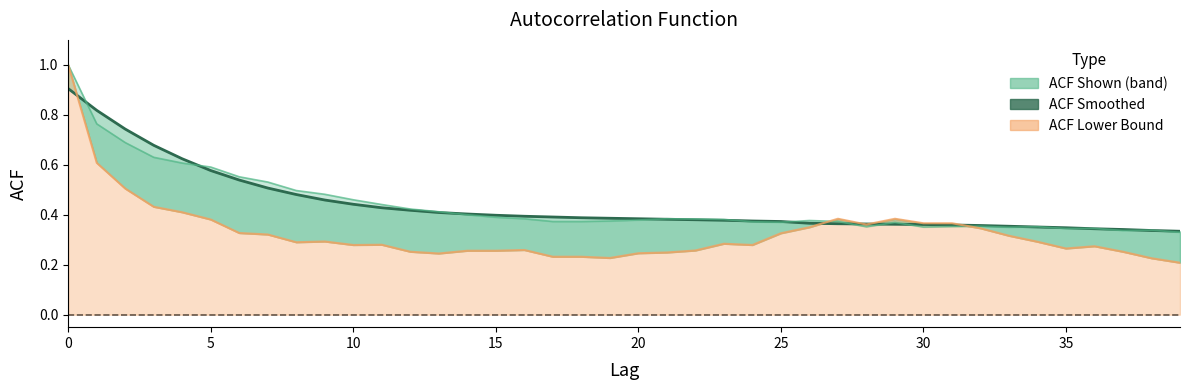

Reading left to right, extract all data points from this chart.

acf_shown: 1.0	0.8	0.7	0.6	0.6	0.6	0.6	0.5	0.5	0.5	0.5	0.4	0.4	0.4	0.4	0.4	0.4	0.4	0.4	0.4	0.4	0.4	0.4	0.4	0.4	0.4	0.4	0.4	0.4	0.4	0.4	0.4	0.4	0.3	0.4	0.3	0.3	0.3	0.3	0.3
acf_shown_smooth: 0.9	0.8	0.7	0.7	0.6	0.6	0.5	0.5	0.5	0.5	0.4	0.4	0.4	0.4	0.4	0.4	0.4	0.4	0.4	0.4	0.4	0.4	0.4	0.4	0.4	0.4	0.4	0.4	0.4	0.4	0.4	0.4	0.4	0.4	0.4	0.3	0.3	0.3	0.3	0.3
acf_li: 1.0	0.6	0.5	0.4	0.4	0.4	0.3	0.3	0.3	0.3	0.3	0.3	0.3	0.2	0.3	0.3	0.3	0.2	0.2	0.2	0.2	0.2	0.3	0.3	0.3	0.3	0.3	0.4	0.4	0.4	0.4	0.4	0.3	0.3	0.3	0.3	0.3	0.3	0.2	0.2